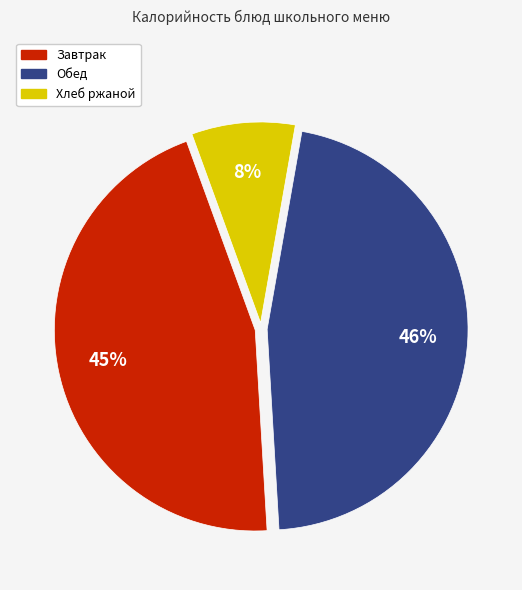

Does any single category account for the majority?

No